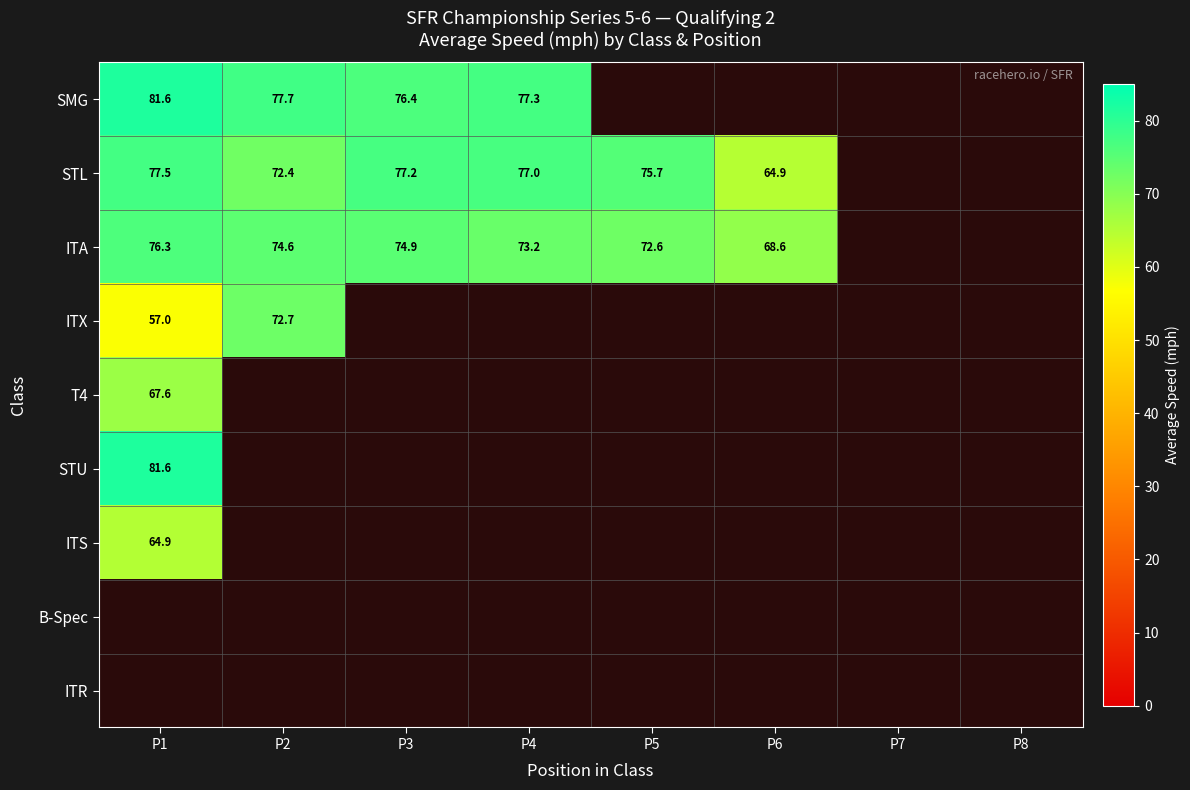

How many positive values does the ITS series have?

1